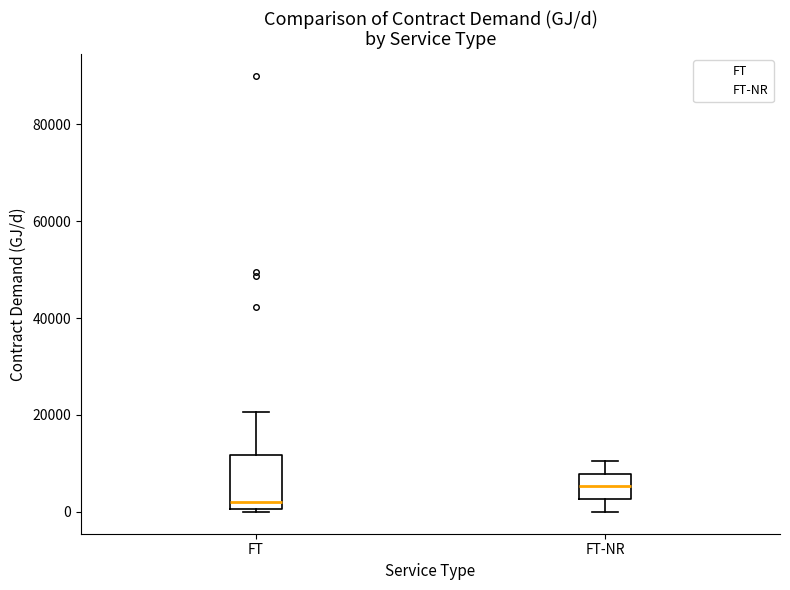

Reading left to right, transcribe this box plot: for each box, give where its median line is, the range the box spans, and where its two whiskers end, as read against the y-axis. The values are not printed on the chart, so give them approximately, as read against the axis.

FT: median 2000, box 0 to 12000, whiskers 0 (just below the box's lower edge) to 20000
FT-NR: median 6000, box 2000 to 8000, whiskers 0 to 10000